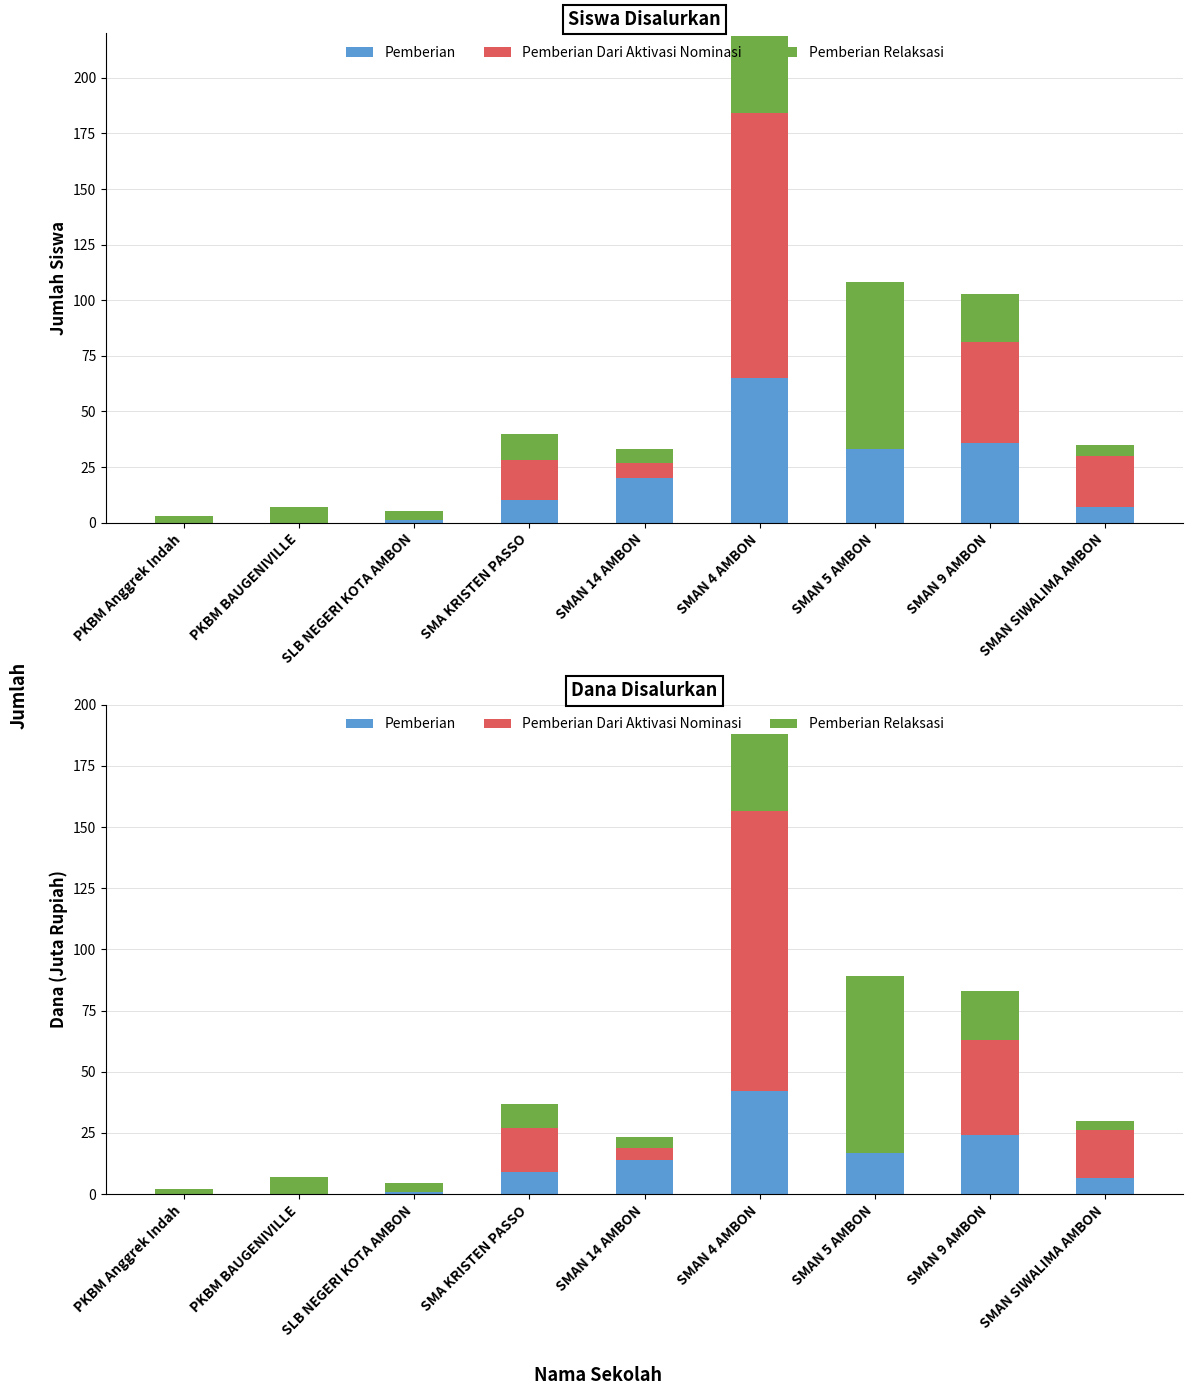

What is the average value of the Pemberian Relaksasi series?

17.2